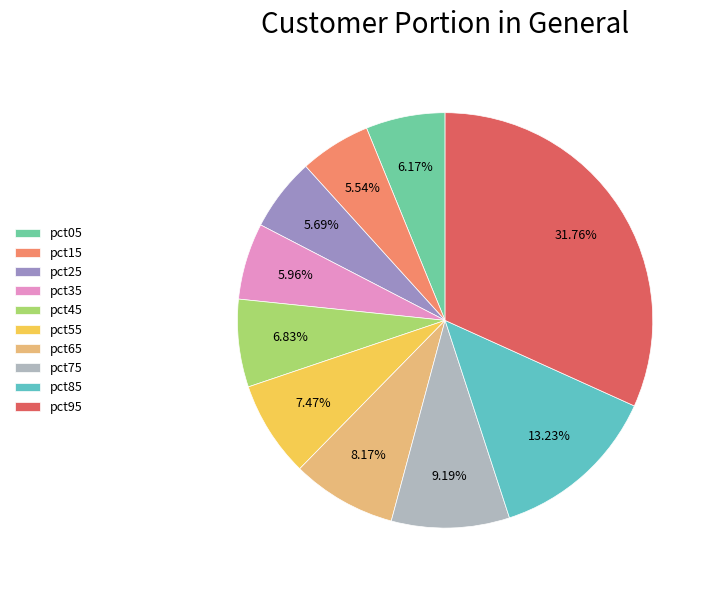

How many segments does this pie chart have?

10